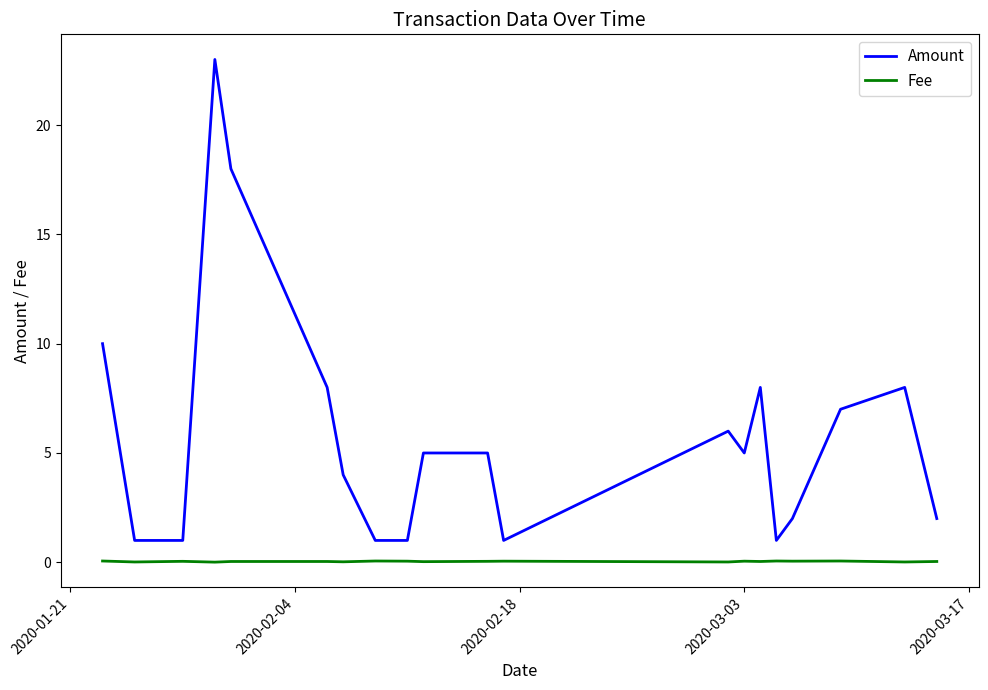

Which series has the largest total across all categories?

Amount